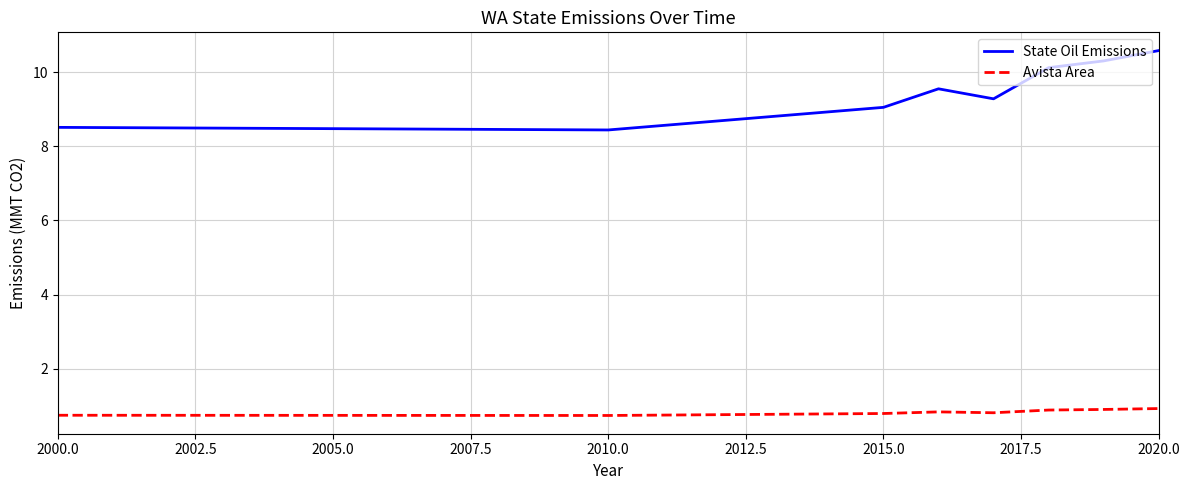

Does the chart display data point markers on the line(s)?

No